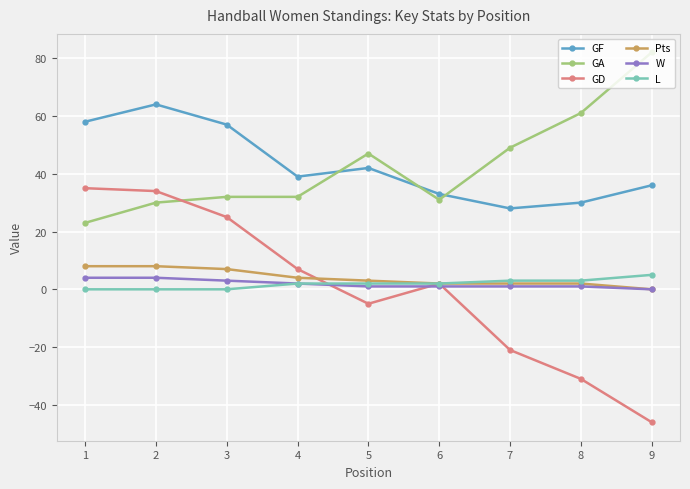

Where is the first local maximum for GF?

2